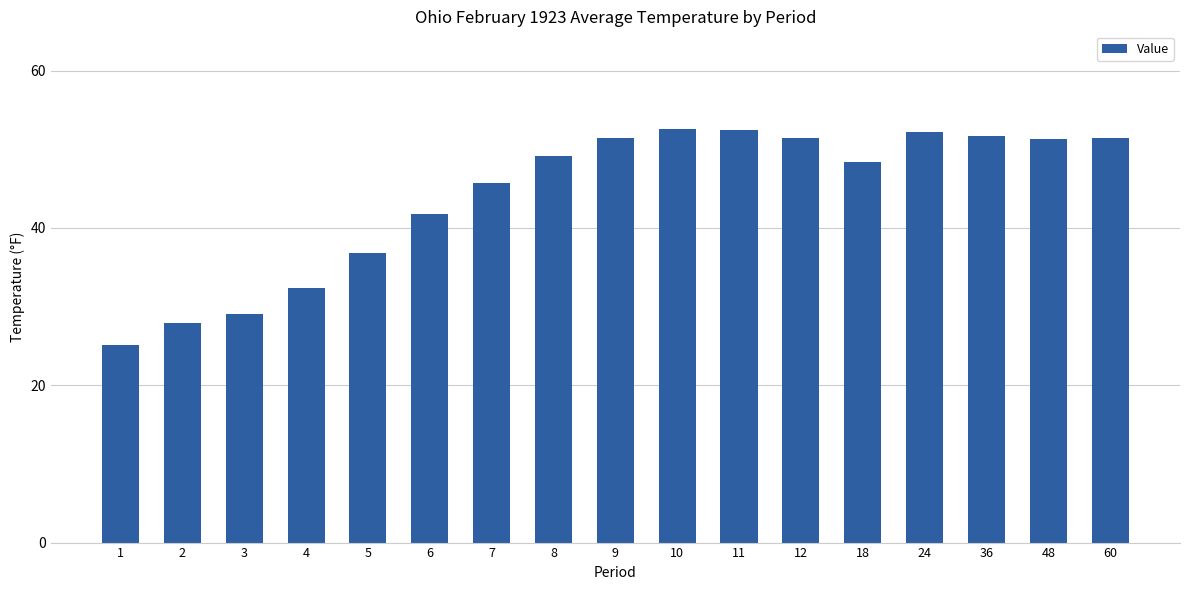

What is the maximum value shown in the chart?

52.6